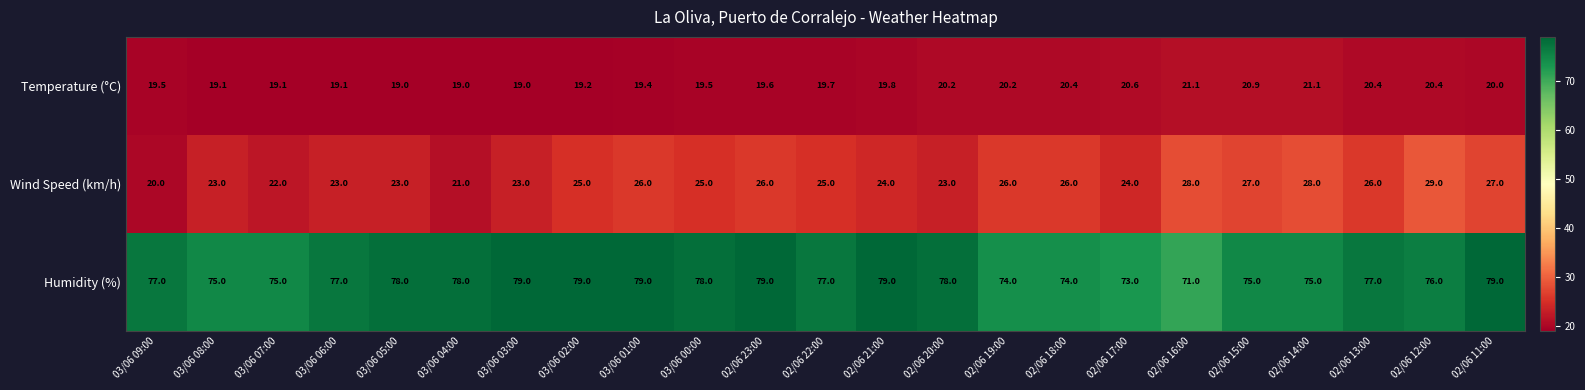

Is the value of Humidity (%) at 02/06 14:00 greater than the value of Wind Speed (km/h) at 02/06 17:00?

Yes